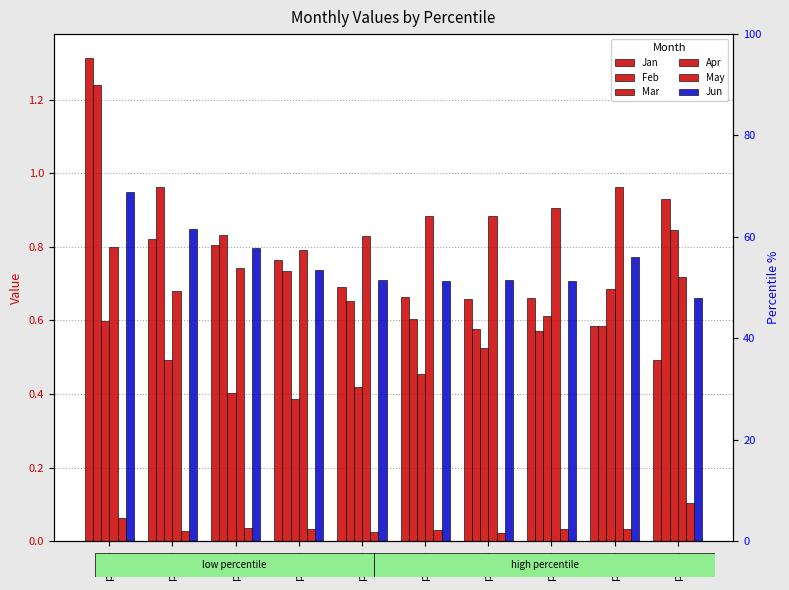

What is the sum of all Feb values?

7.7